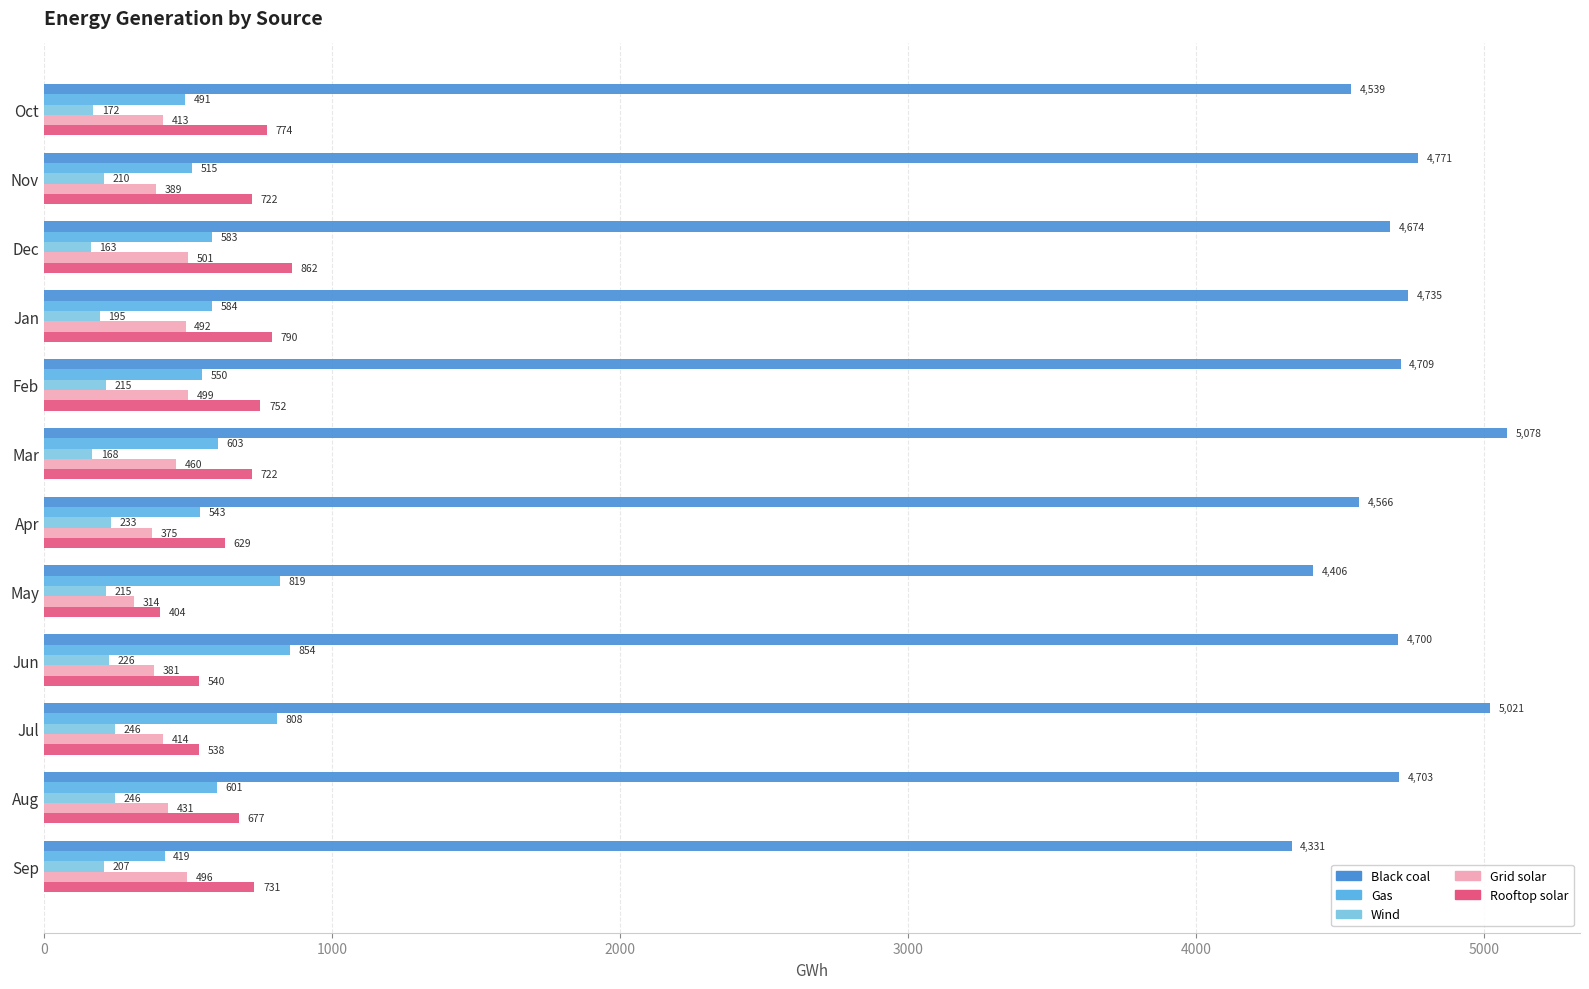

What is the highest value of the Grid solar series?

500.8